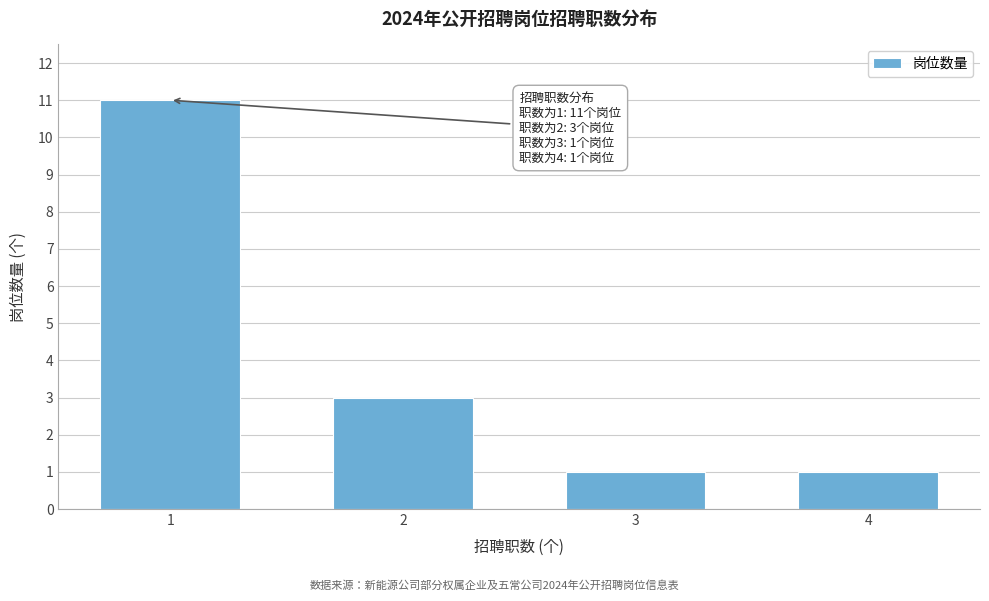

Reading left to right, transcribe all the data shown in this chart.

1=11	2=3	3=1	4=1